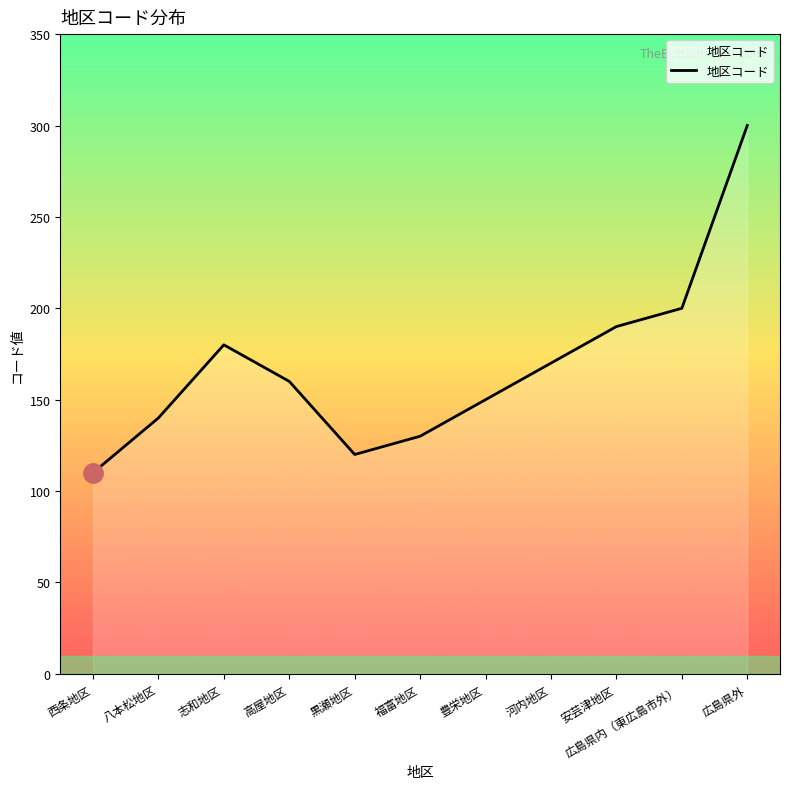

Rank the categories by value from highest to lowest.

広島県外, 広島県内（東広島市外）, 安芸津地区, 志和地区, 河内地区, 高屋地区, 豊栄地区, 八本松地区, 福富地区, 黒瀬地区, 西条地区